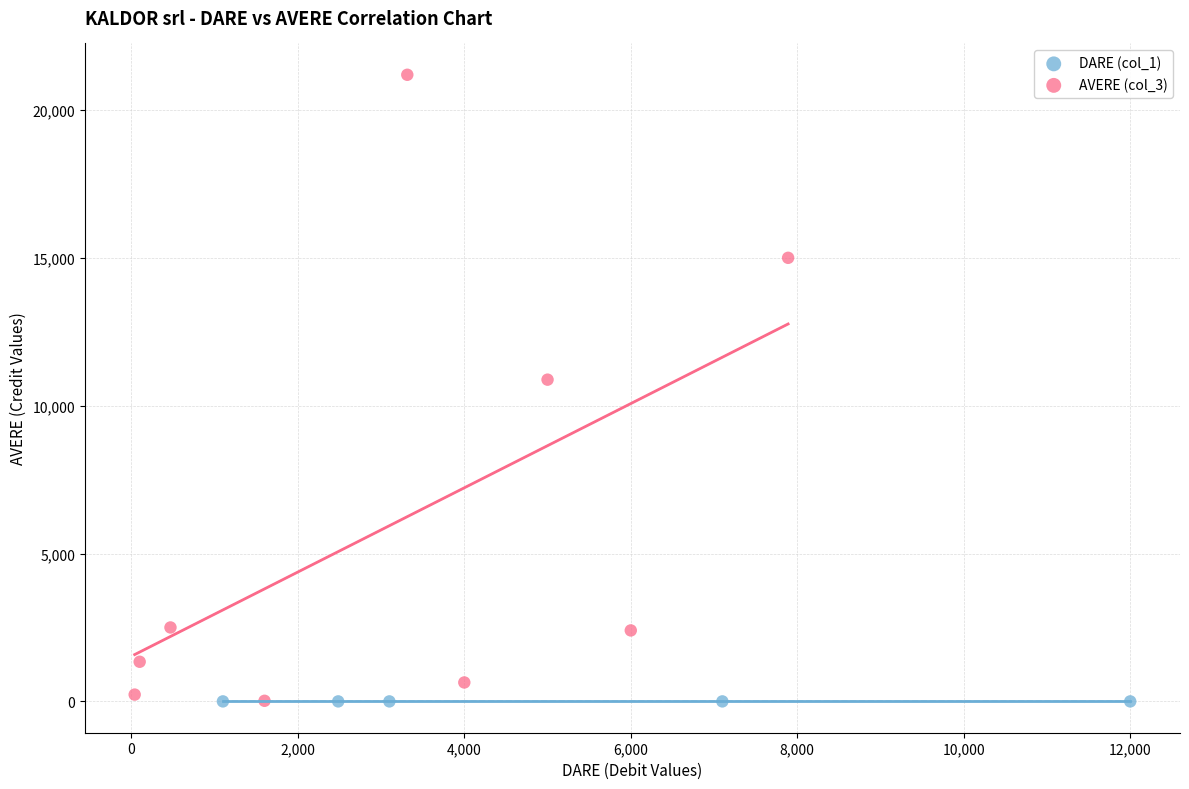

Which series contains the highest Y value?

AVERE (col_3)